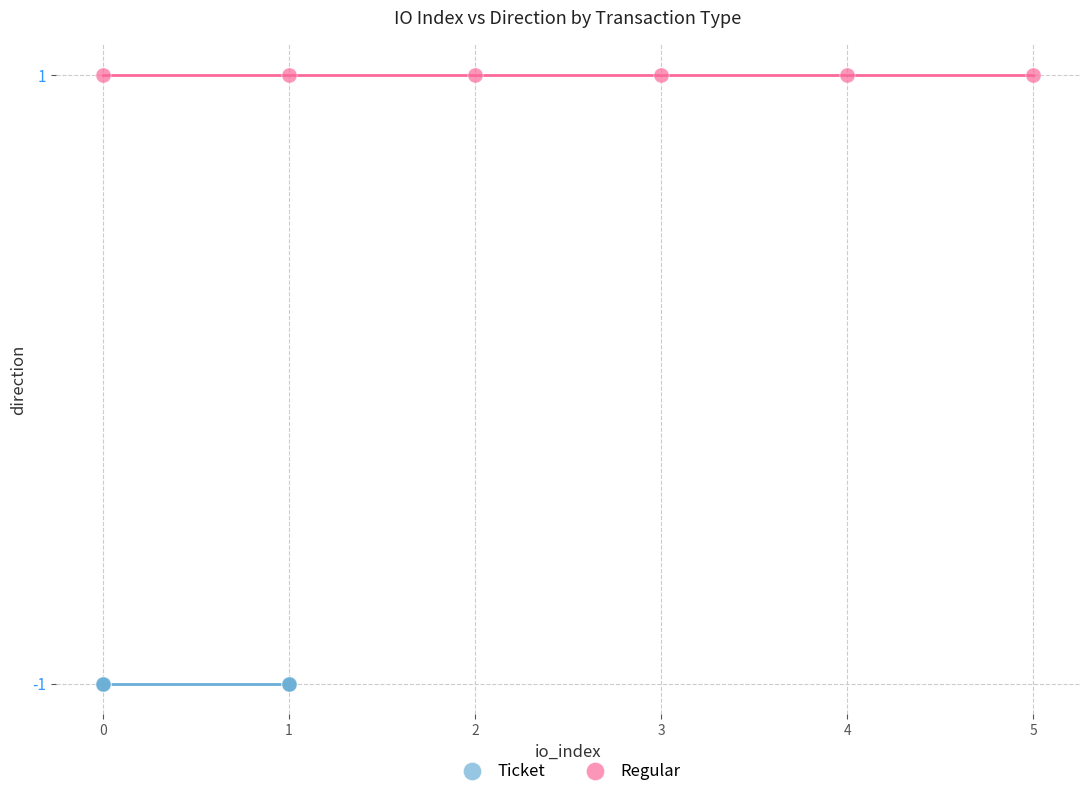

What are all the series names shown in the legend?

Ticket, Regular